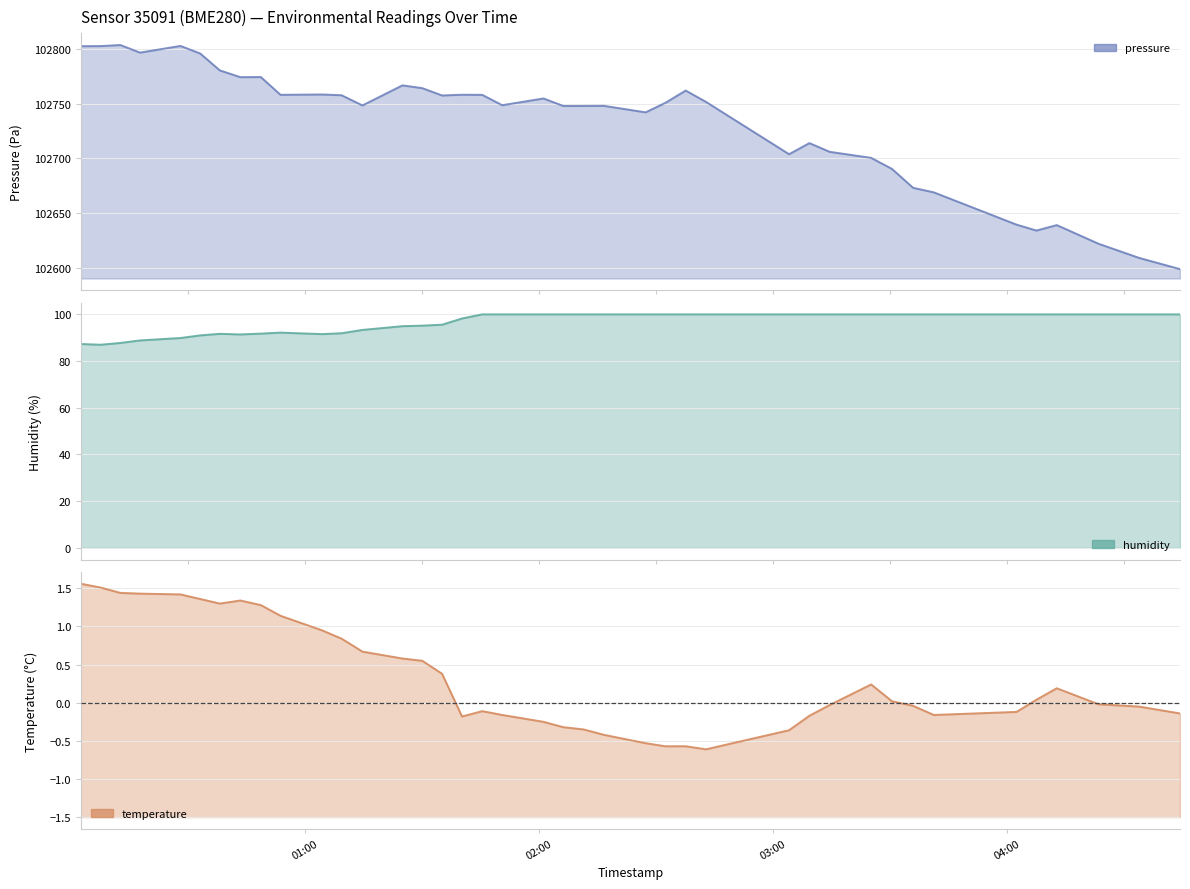

Is the value of temperature at 2023-01-29T00:38:15 greater than the value of humidity at 2023-01-29T02:11:31?

No